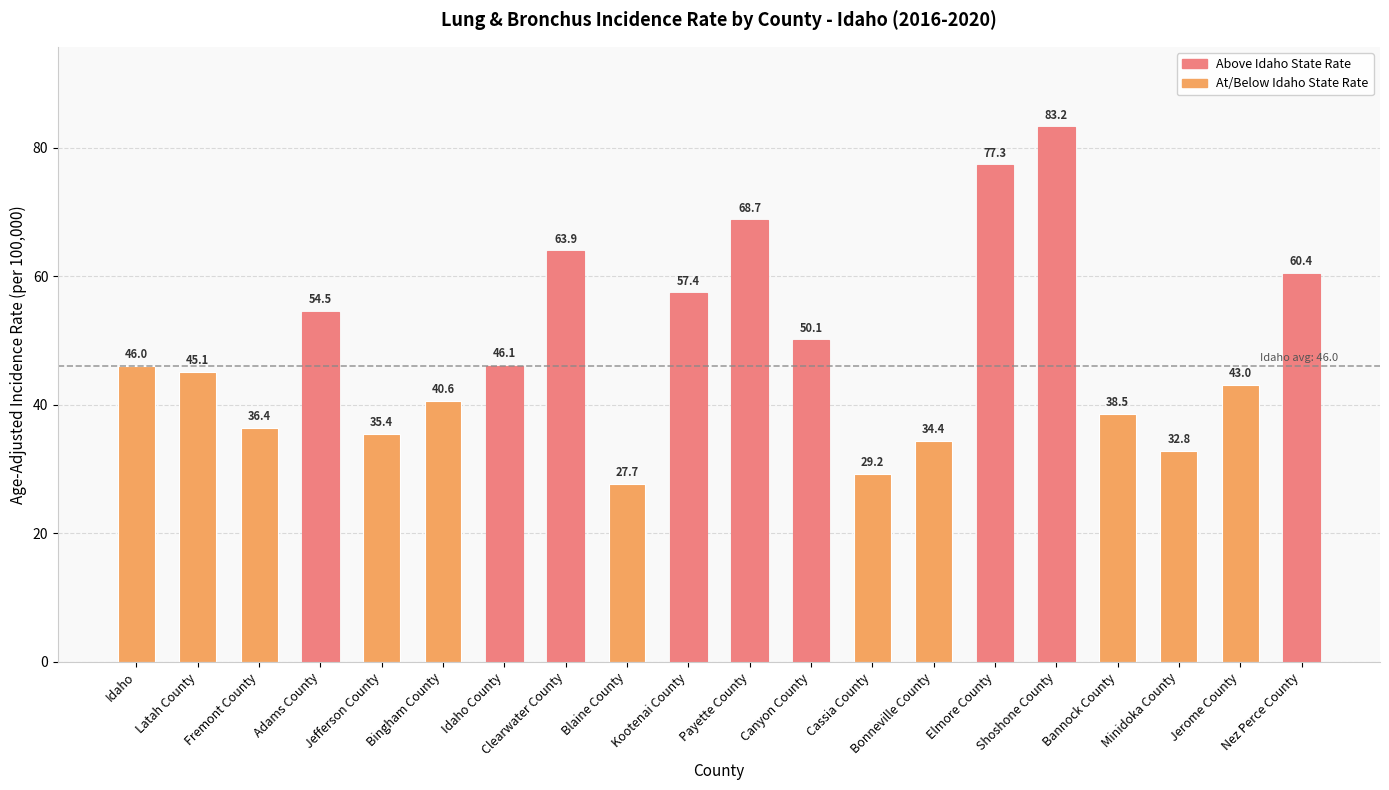

What position from the left is Latah County?

2